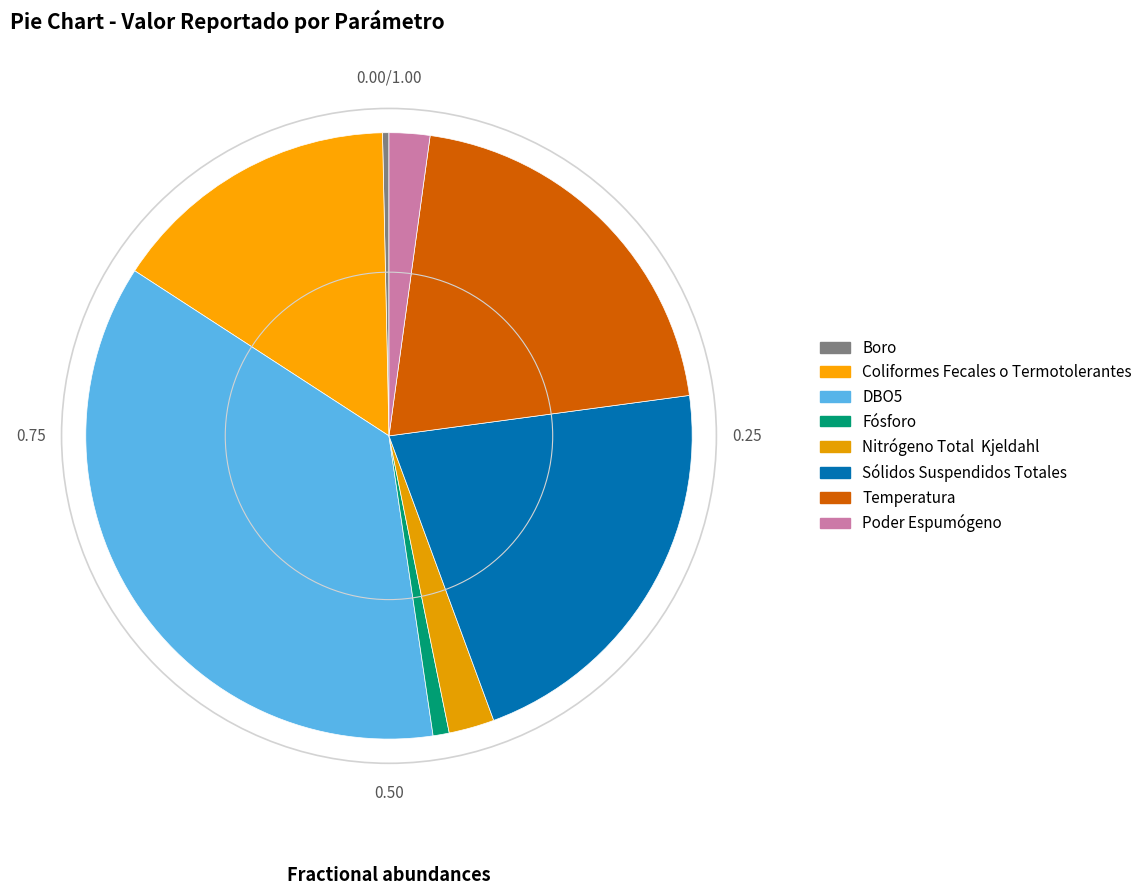

Do DBO5 and Fósforo together represent more than half of the pie?

No